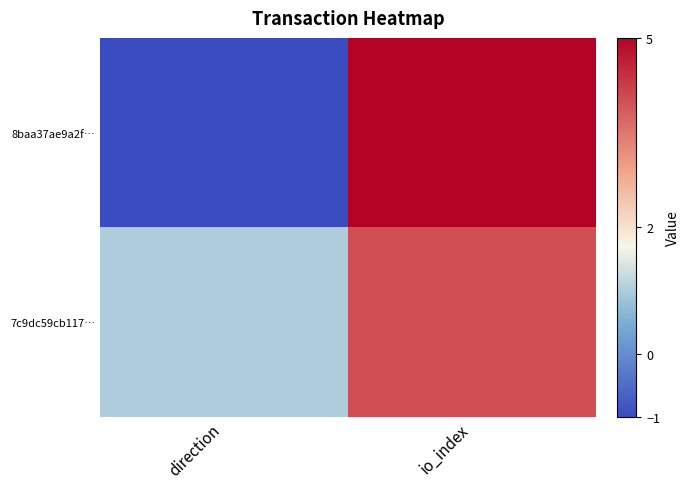

Reading left to right, list all the values displayed in this chart.

8baa37ae9a2f…: direction=-1	io_index=5
7c9dc59cb117…: direction=1	io_index=4